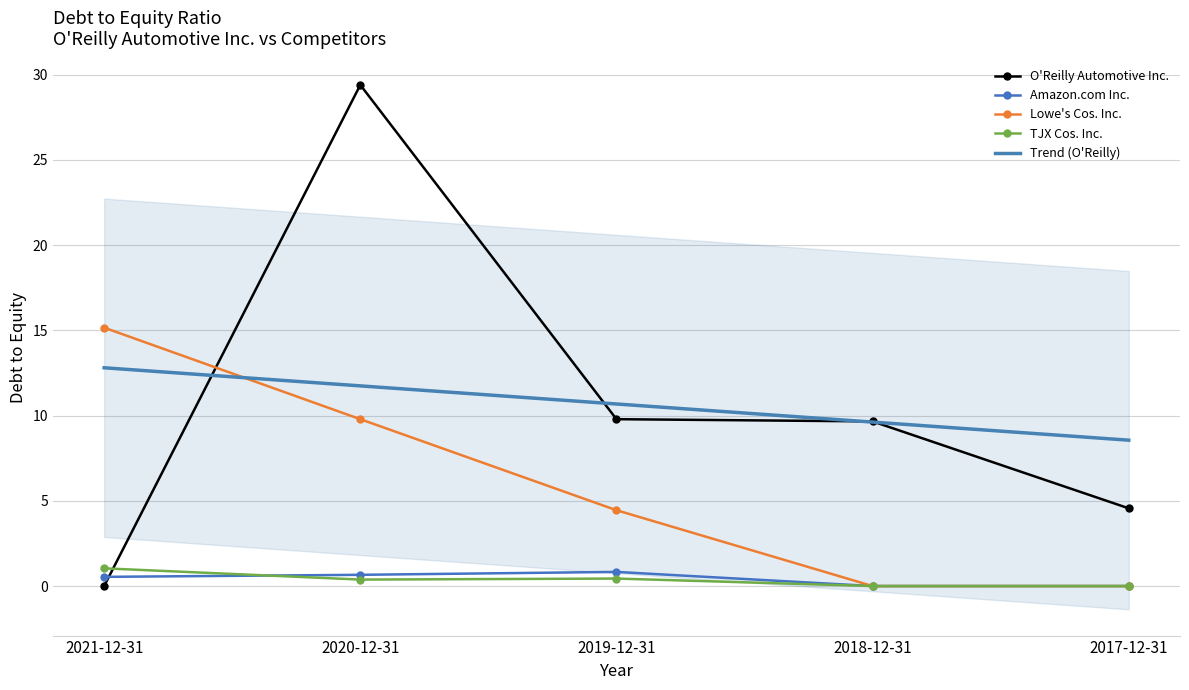

What is the label of the 4th point from the right?

2020-12-31